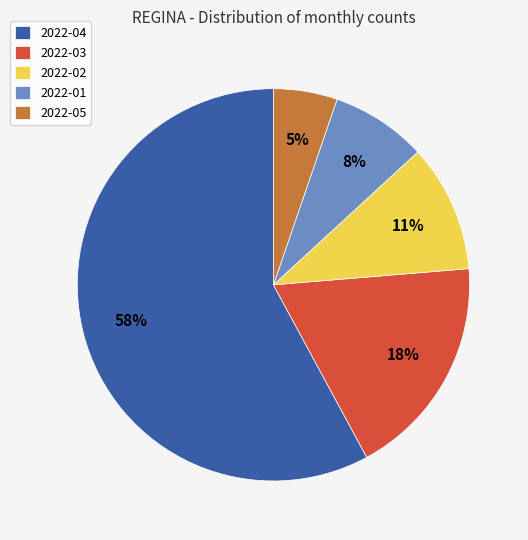

What is the largest slice in the pie chart?

2022-04